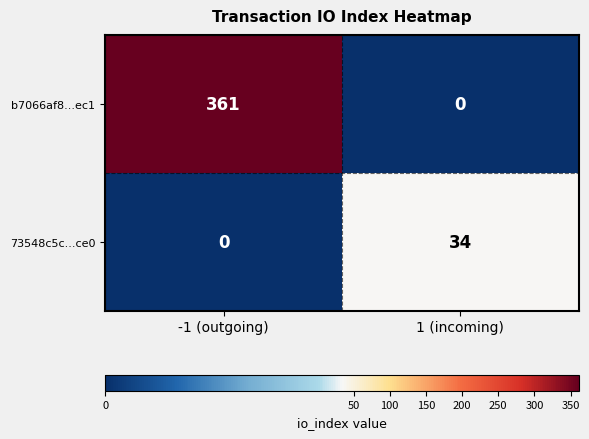

True or false: b7066af8...ec1 has a value of 132 at -1 (outgoing).

False